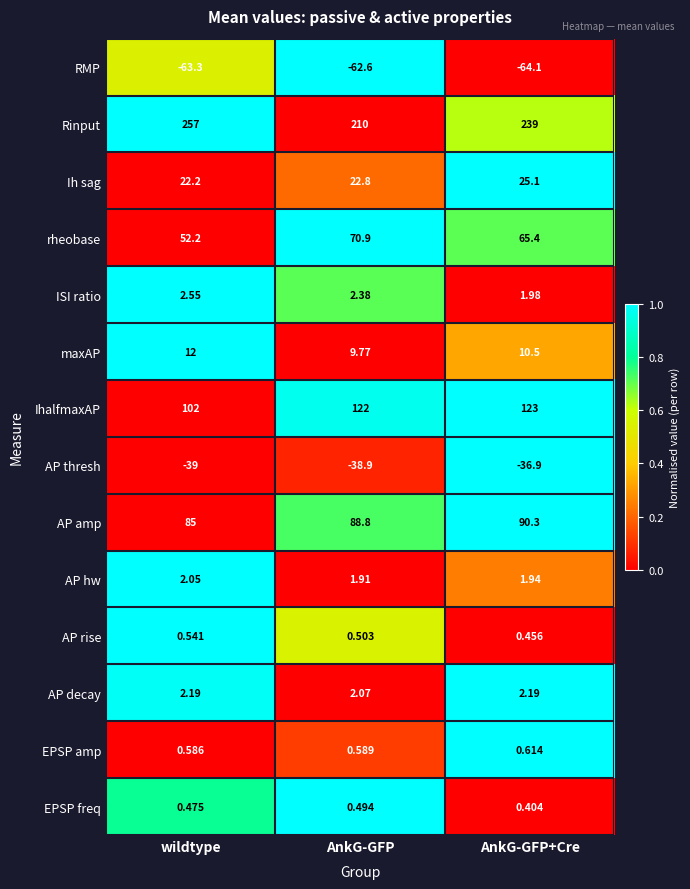

Which series has the largest range (max minus min)?

Rinput